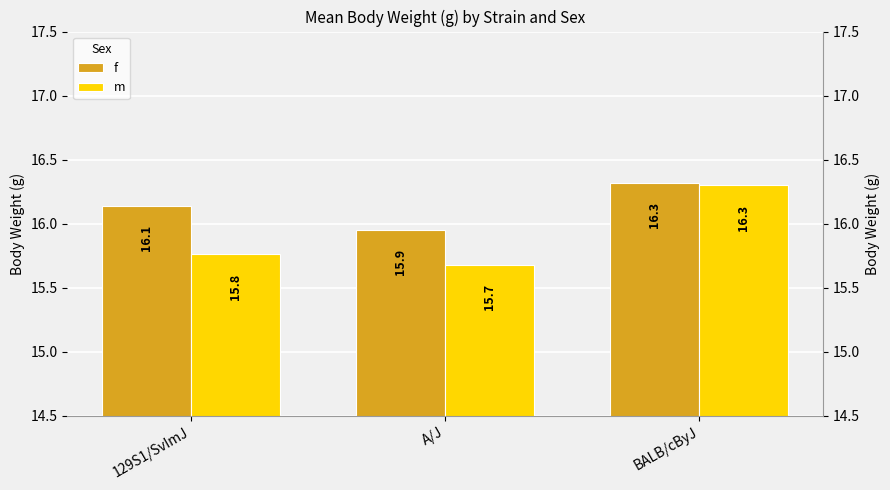

What are all the series names shown in the legend?

f, m